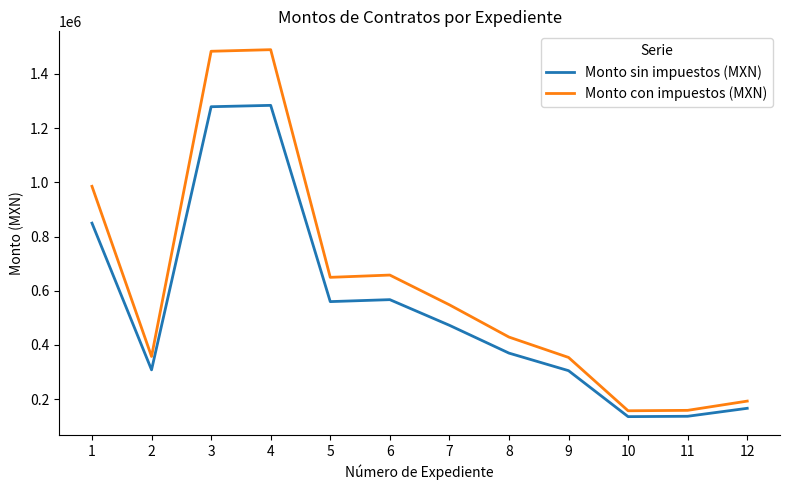

True or false: Monto con impuestos (MXN) and Monto sin impuestos (MXN) cross at least once.

False